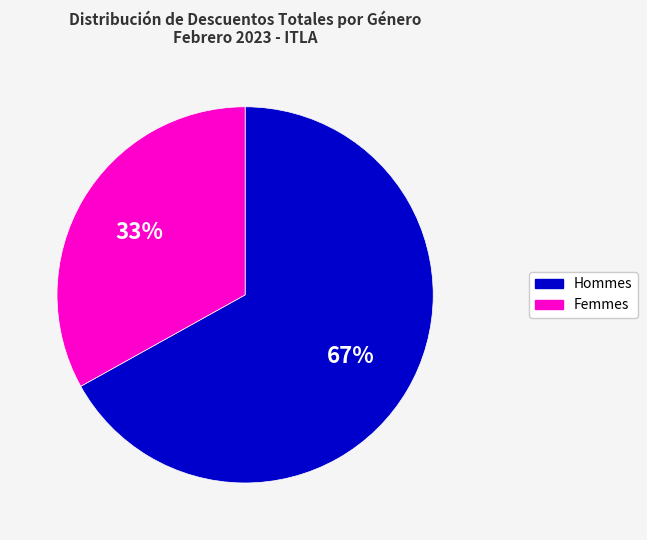

Is there any slice that represents more than half of the pie?

Yes